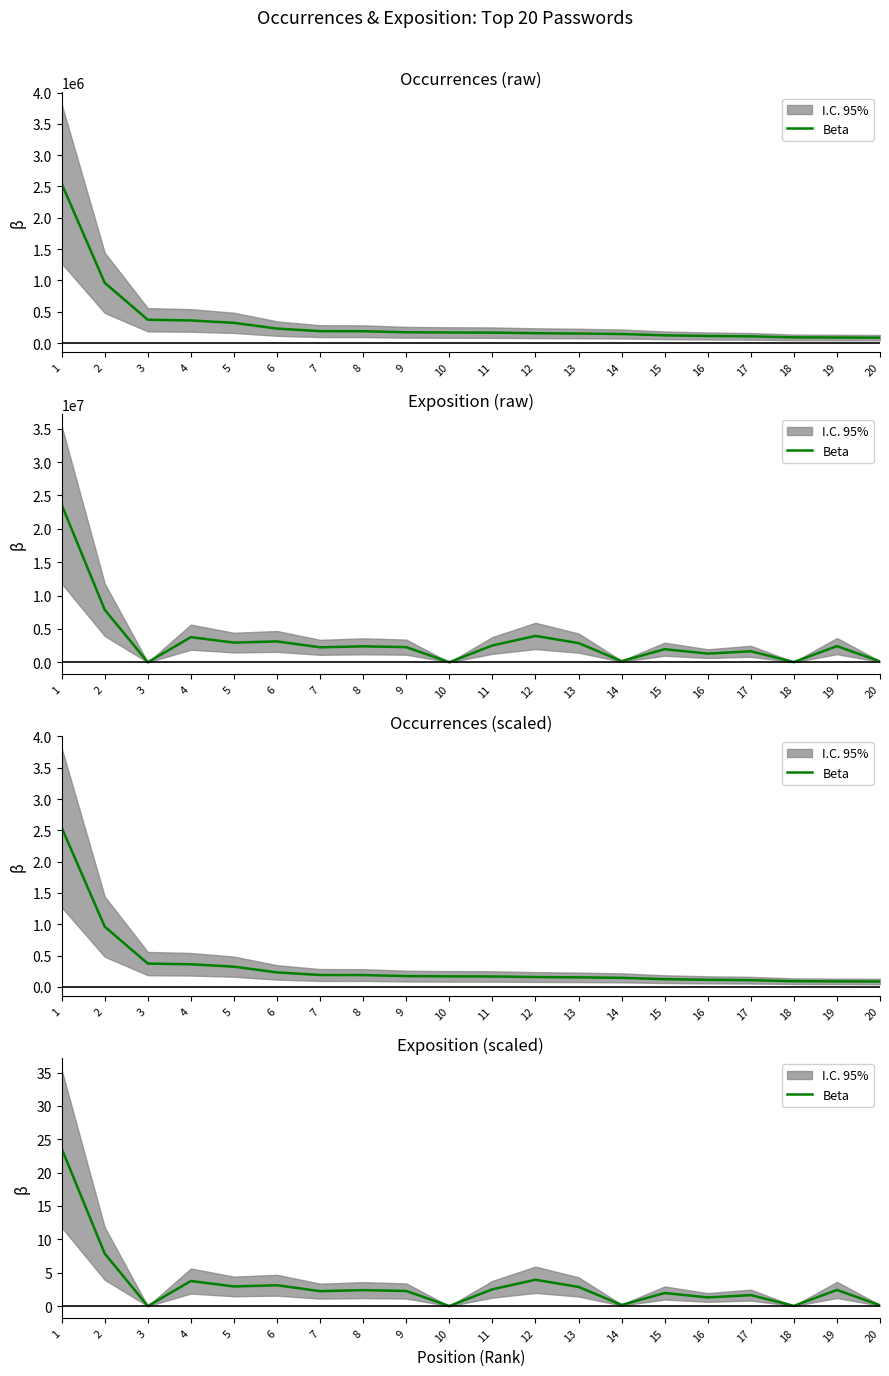

What is the sum of the values at 7 and 10?

2.2